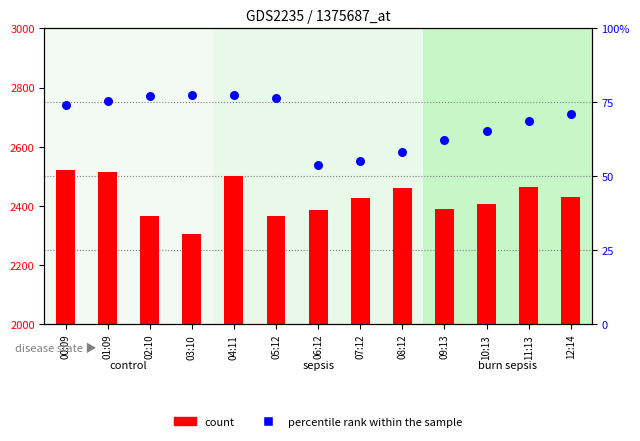

Which series contains the lowest Y value?

percentile rank within the sample